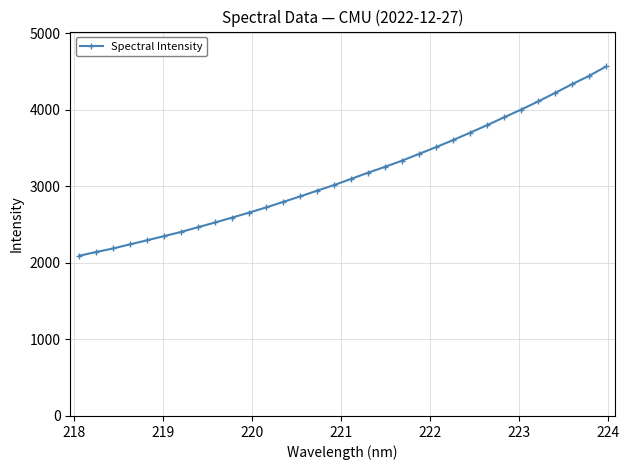

What is the value of the 1st point from the left?

2091.6